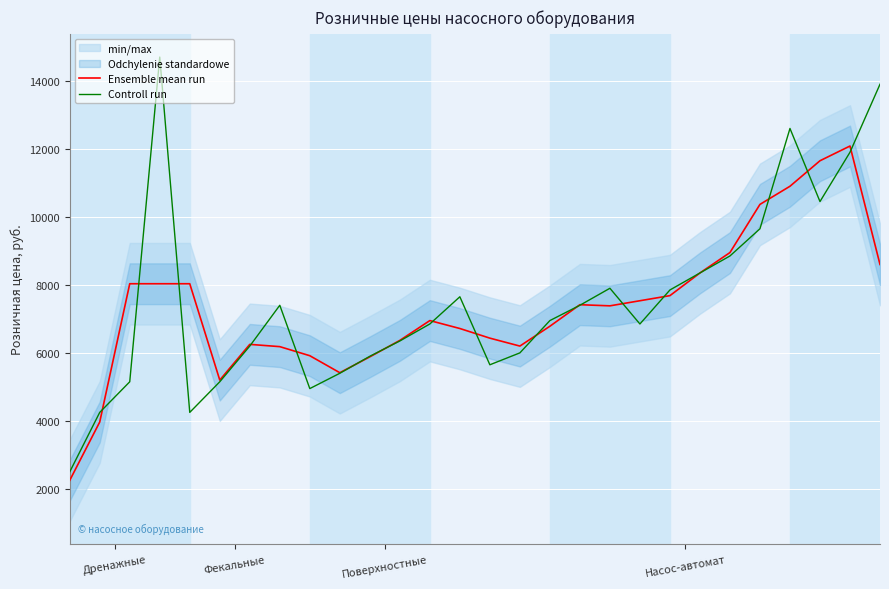

What is the minimum value for Controll run?

2500.0